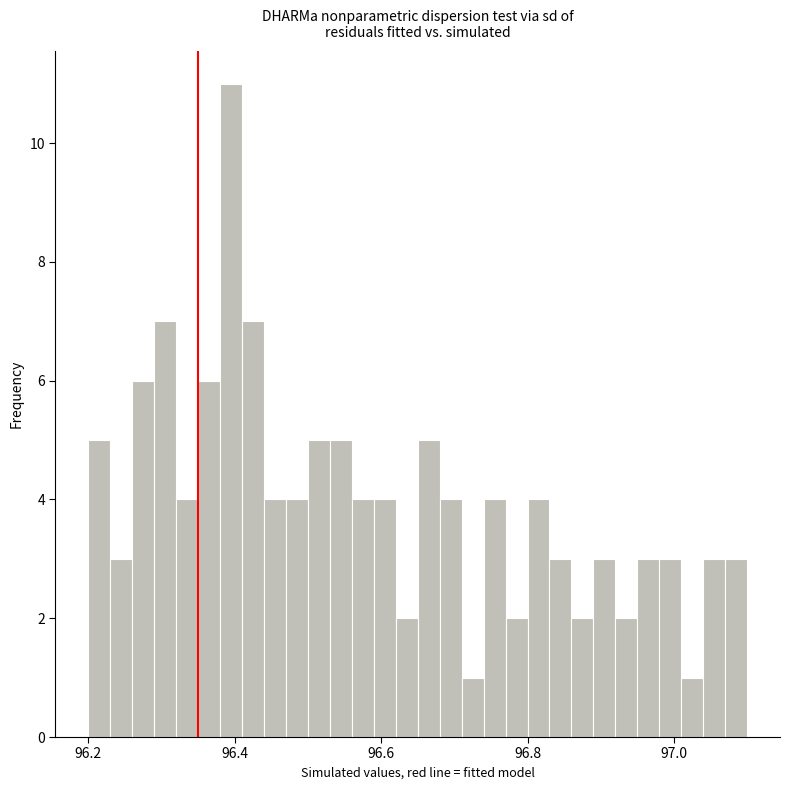

Read against the x-axis, roughly where is the centre of the tallest bar?

96.40